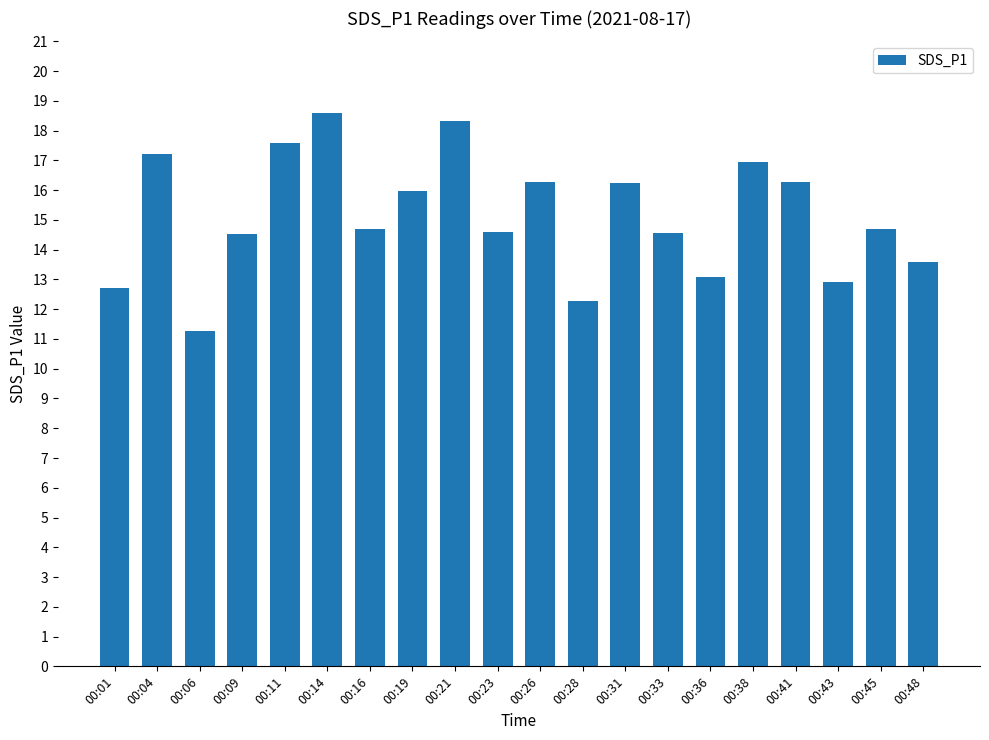

What is the approximate value at 00:26?

16.3